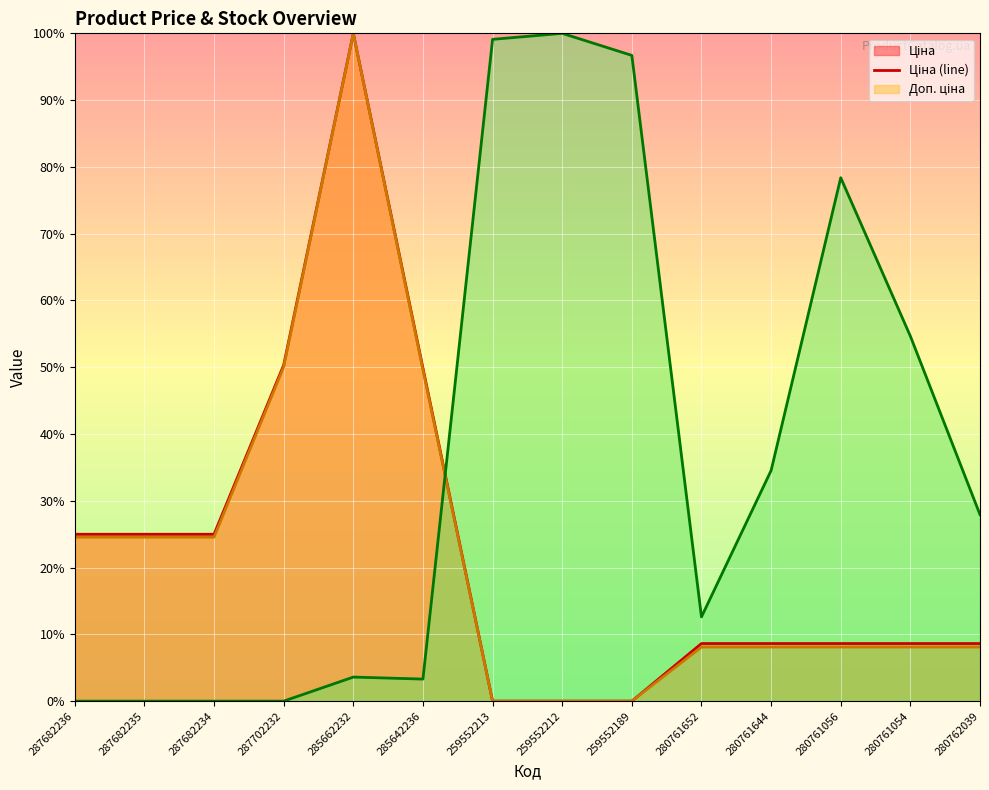

Reading left to right, extract all data points from this chart.

Ціна (line): 25.0	25.0	25.0	50.3	100.0	49.9	0.0	0.0	0.0	8.6	8.6	8.6	8.6	8.6
Доп. ціна (line): 24.6	24.6	24.6	50.0	100.0	49.6	0.0	0.0	0.0	8.1	8.1	8.1	8.1	8.1
Залишок (line): 0.0	0.0	0.0	0.0	3.6	3.3	99.1	100.0	96.7	12.6	34.5	78.4	54.7	27.9